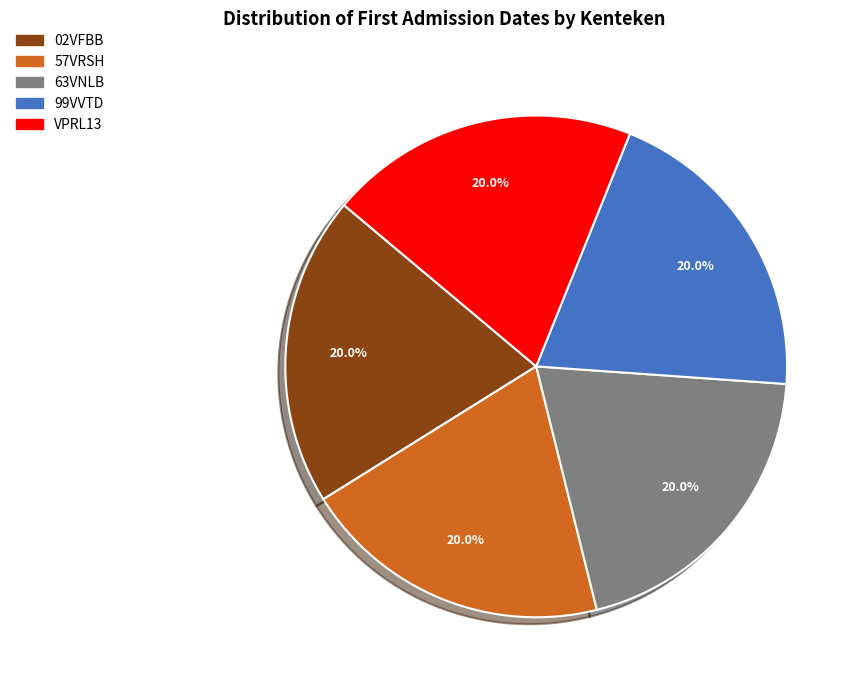

How many segments does this pie chart have?

5